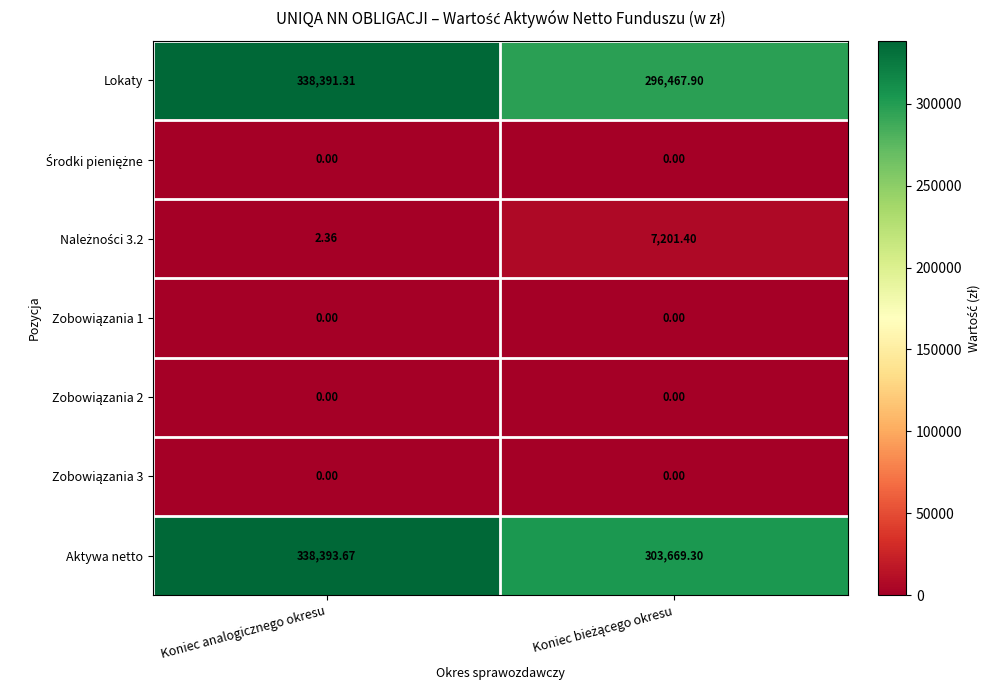

At which category is the sum across all series the highest?

Koniec analogicznego okresu